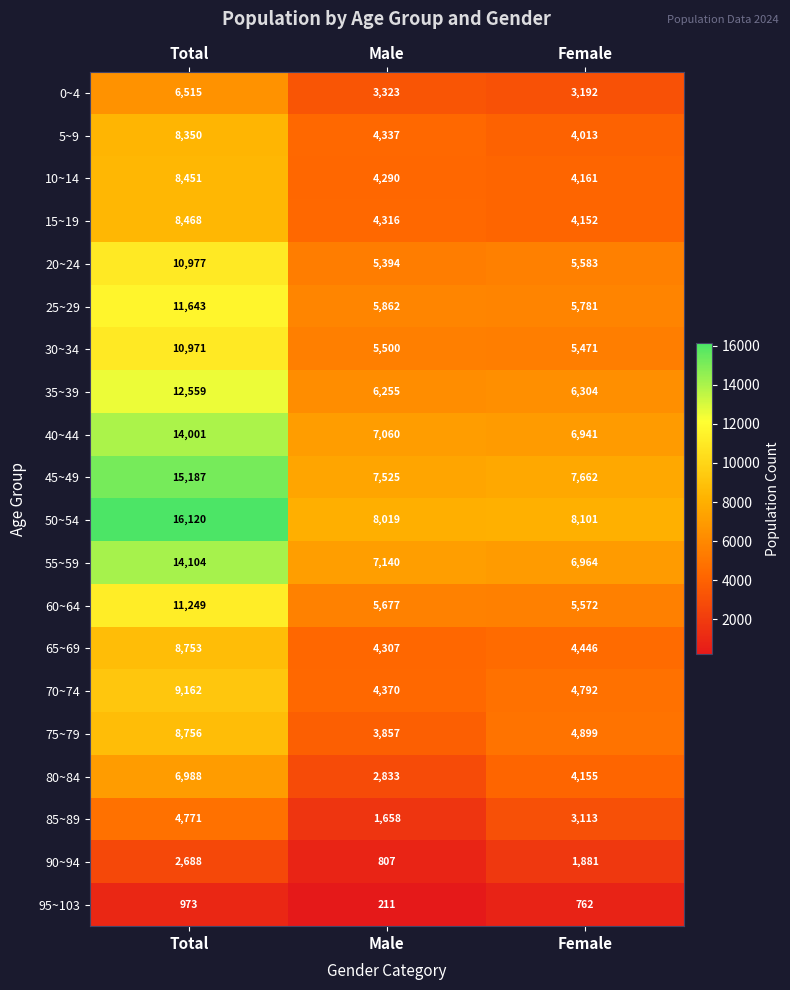

The value of 50~54 at Male is 8019. True or false?

True